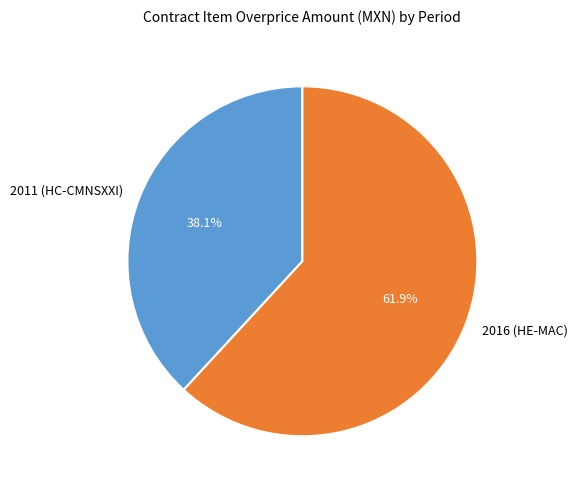

To the nearest percent, what portion does 2016 (HE-MAC) represent?

62%